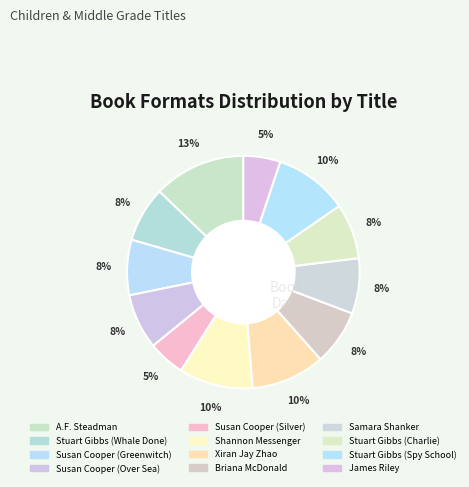

Does Shannon Messenger represent more than half of the total?

No